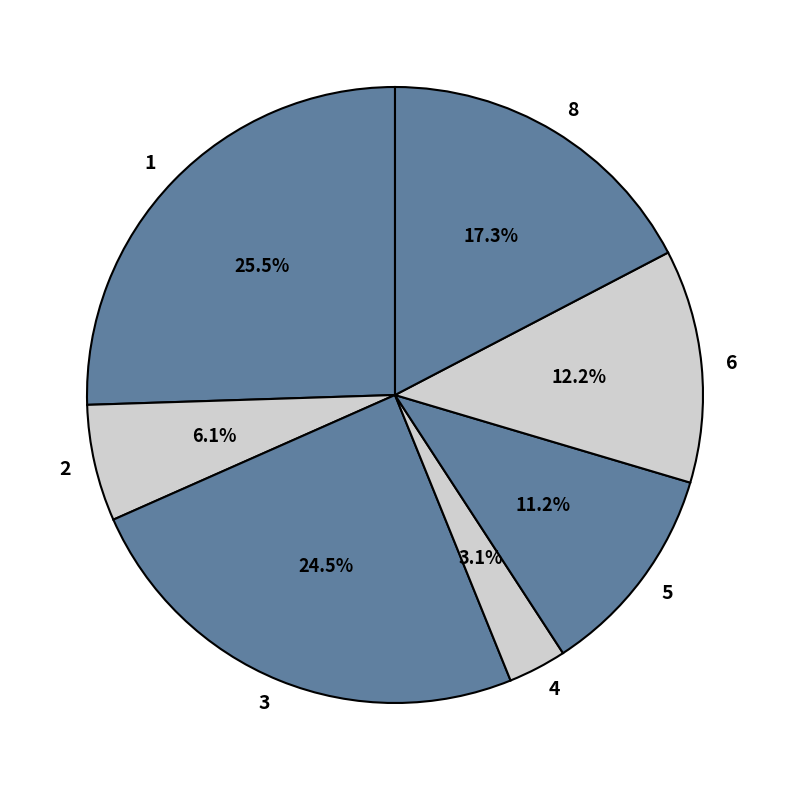

Rank the categories by value from highest to lowest.

1, 3, 8, 6, 5, 2, 4